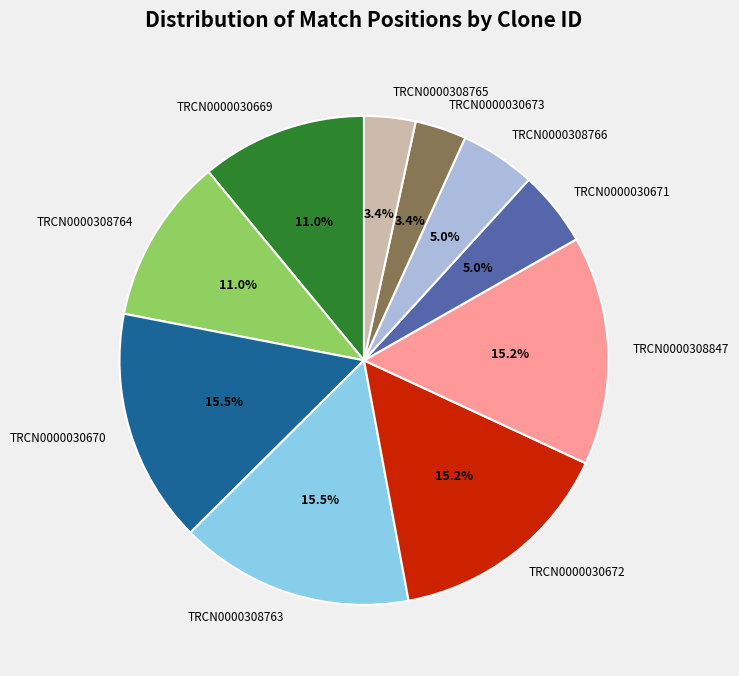

What percentage is the TRCN0000308847 slice, to the nearest percent?

15%